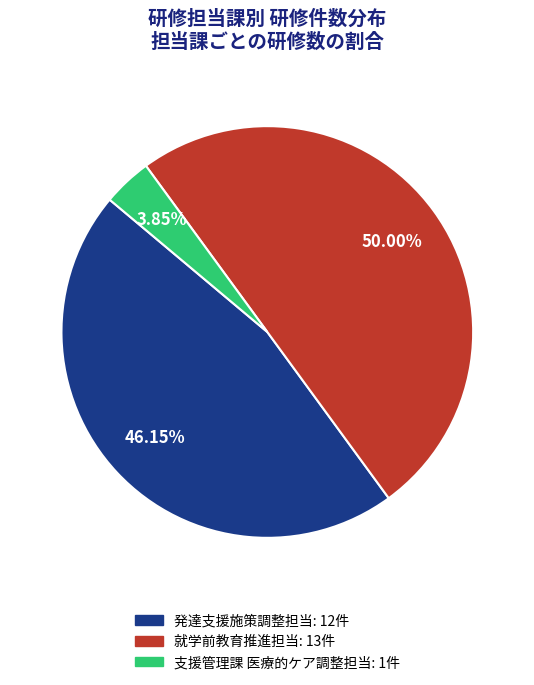

To the nearest percent, what is the combined percentage of 発達支援施策調整担当 and 就学前教育推進担当?

96%